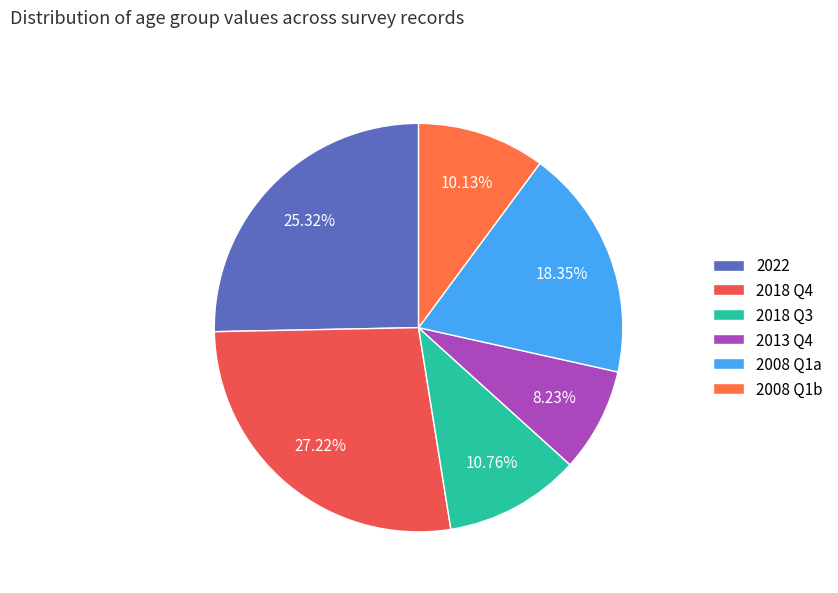

Rank the categories by value from lowest to highest.

2013 Q4, 2008 Q1b, 2018 Q3, 2008 Q1a, 2022, 2018 Q4